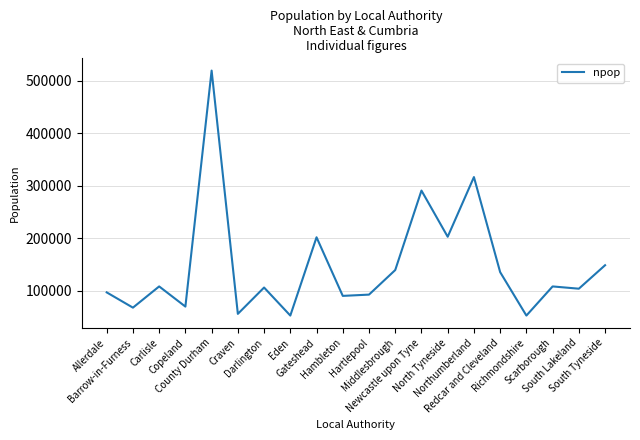

What is the difference between the maximum and minimum values?

466782